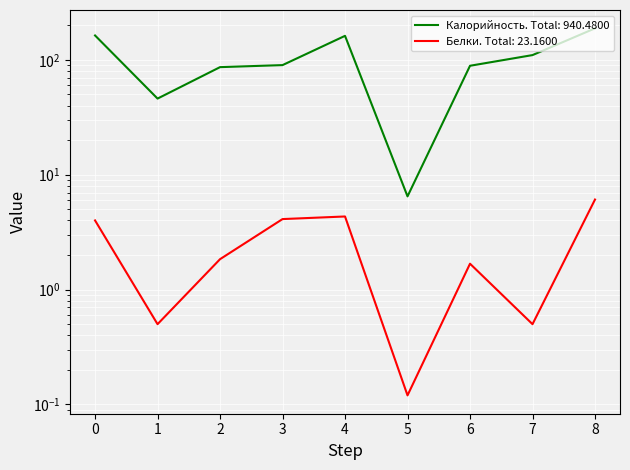

What are all the series names shown in the legend?

Калорийность, Белки